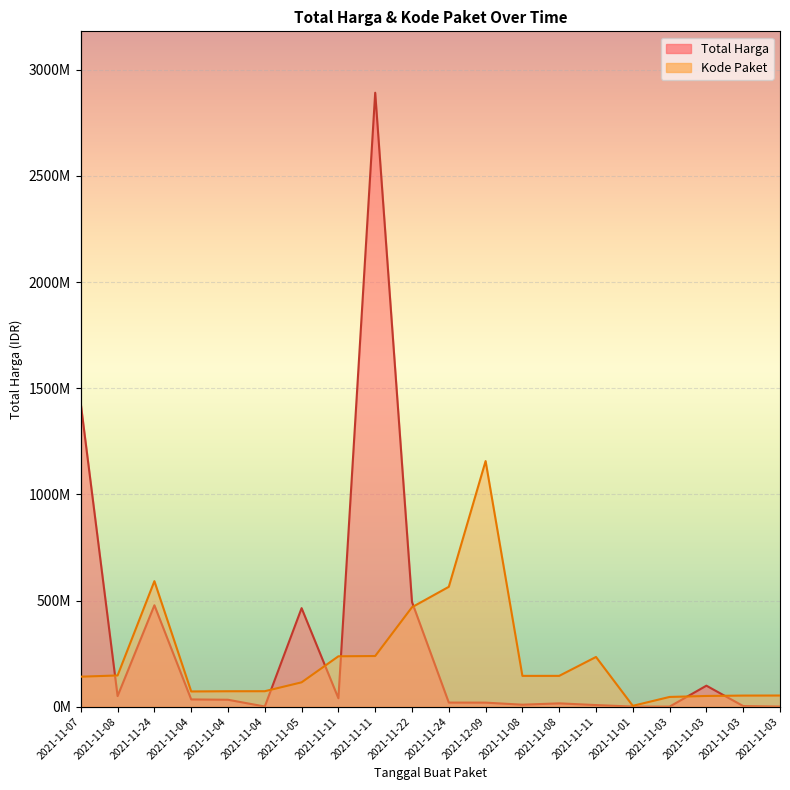

How many data points in Kode Paket are above 144920743?

10